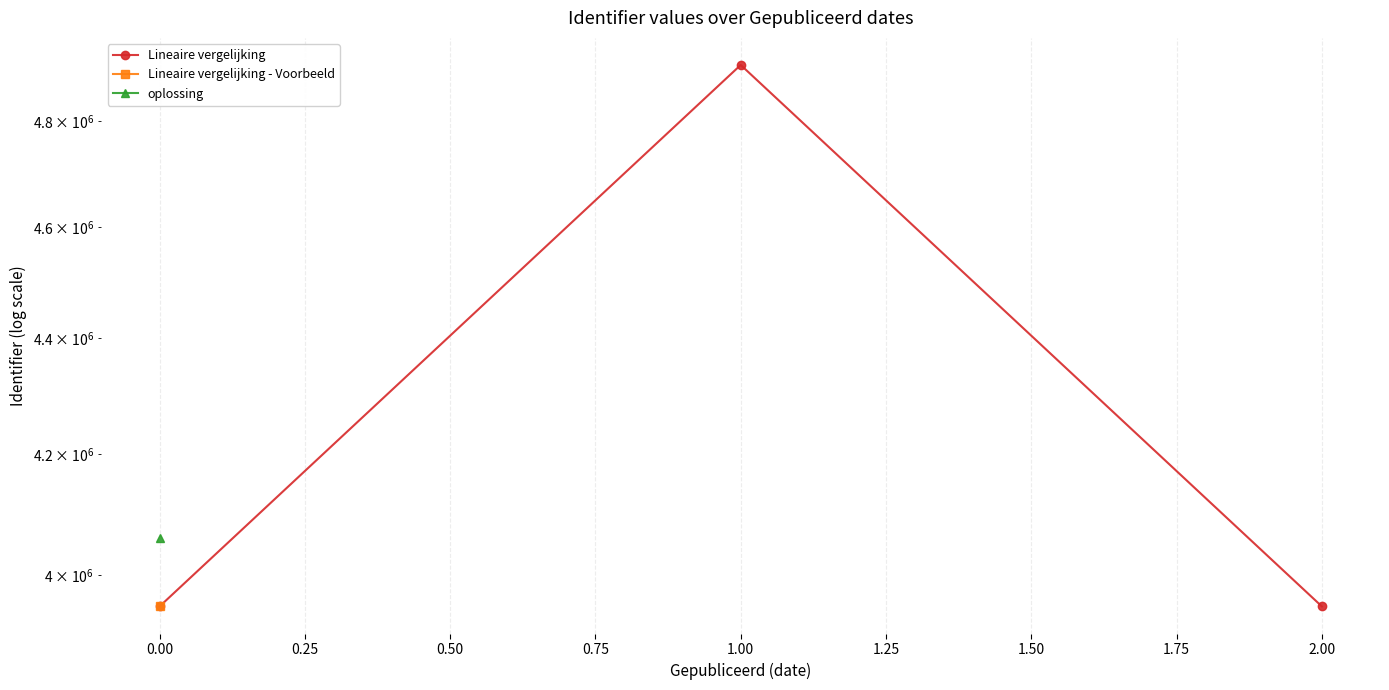

The value at 2.00 is 1546069. True or false?

False